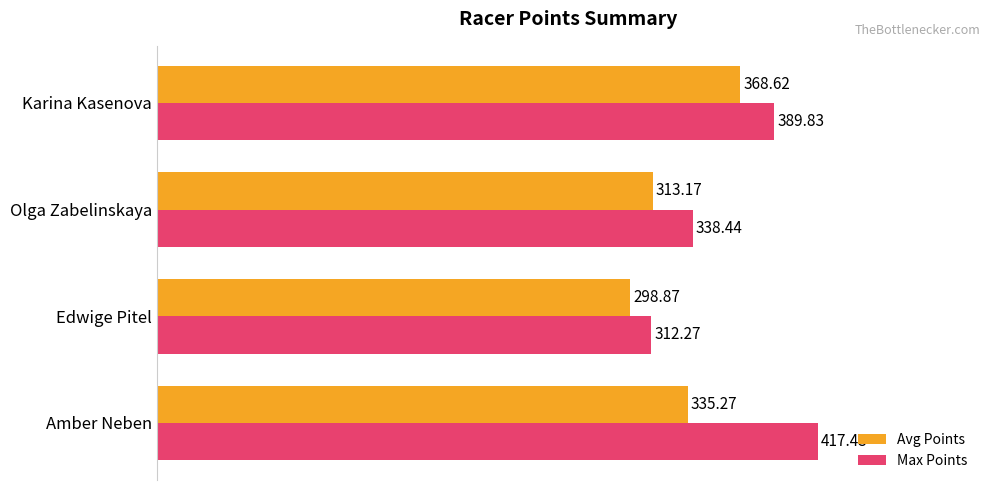

Rank the series by their average value, from lowest to highest.

Avg Points, Max Points